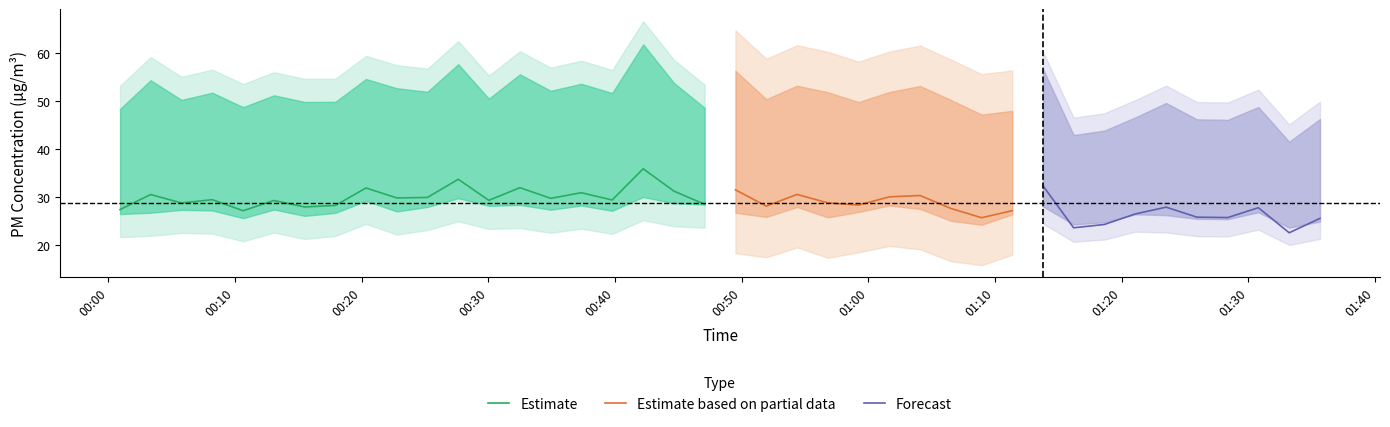

What is the lowest value of the Estimate series?

27.1